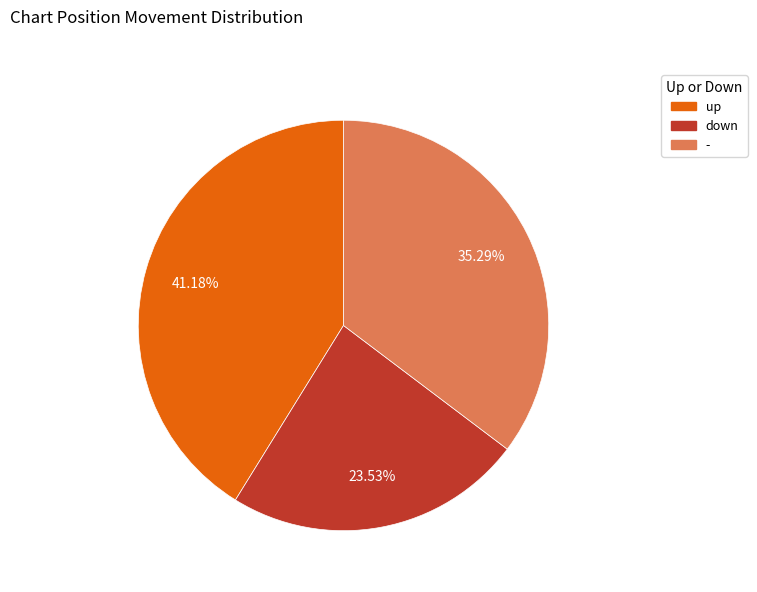

Which category has the smallest portion of the pie?

down